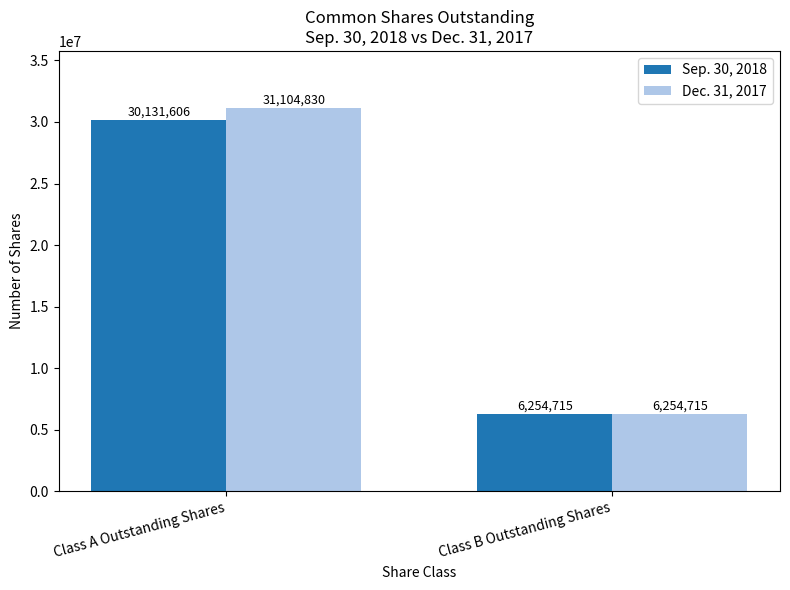

What are all the series names shown in the legend?

Sep. 30, 2018, Dec. 31, 2017